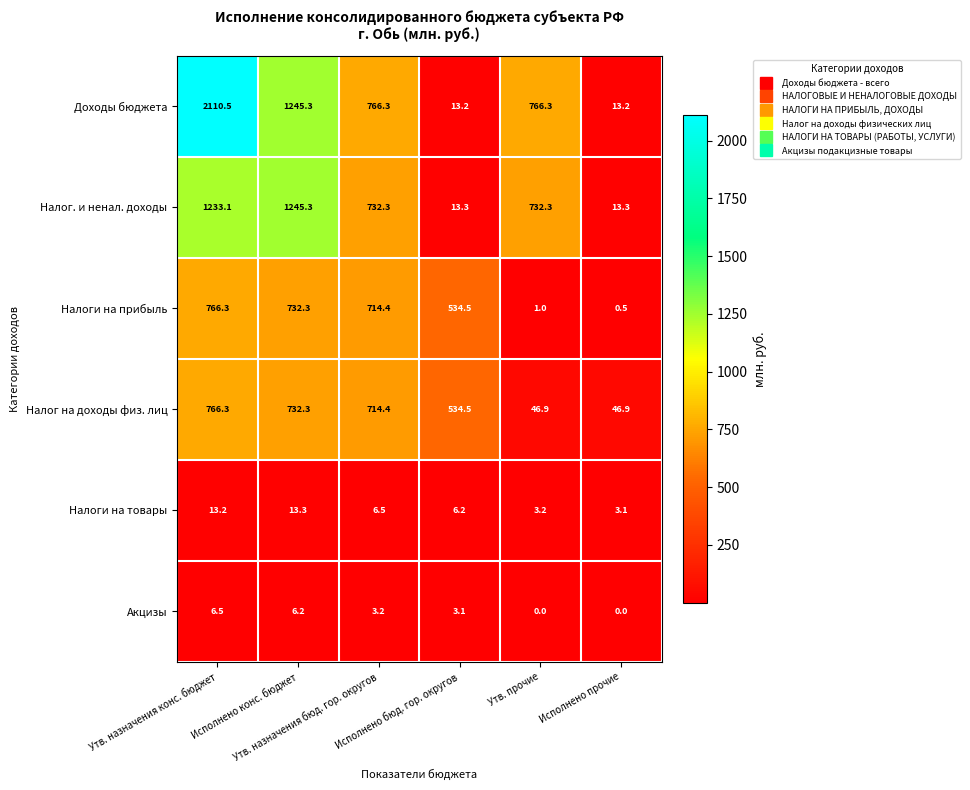

Which series has the largest total across all categories?

Доходы бюджета